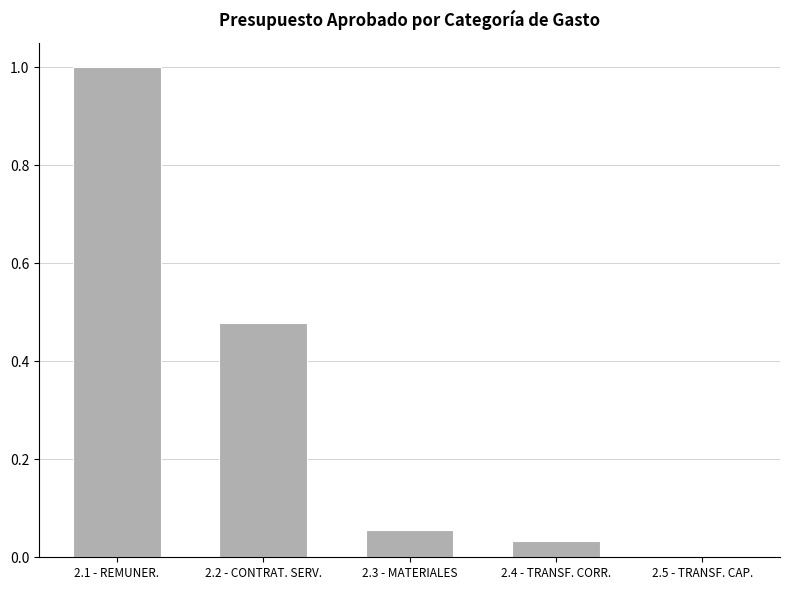

What is the sum of all values?

1.6